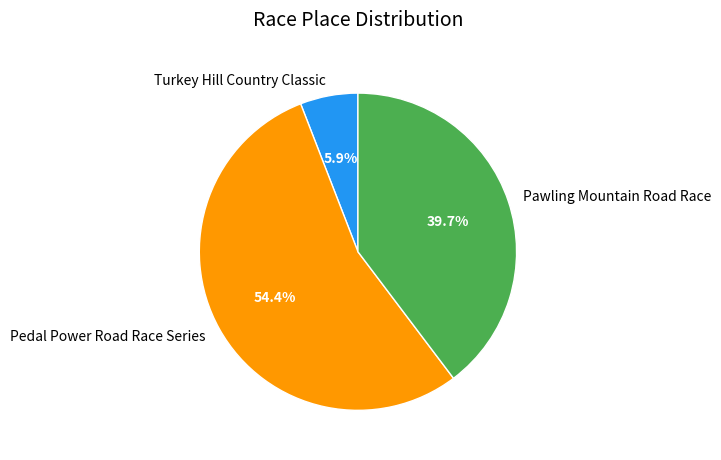

How many slices are in this pie chart?

3